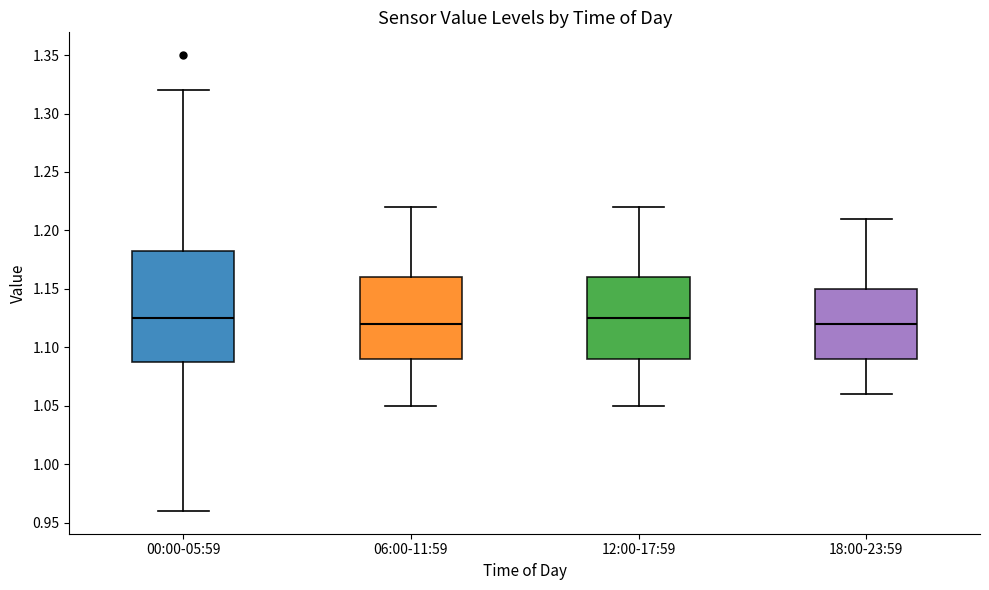

Comparing the boxes themselves (not the whiskers), which one is the tallest?

00:00-05:59